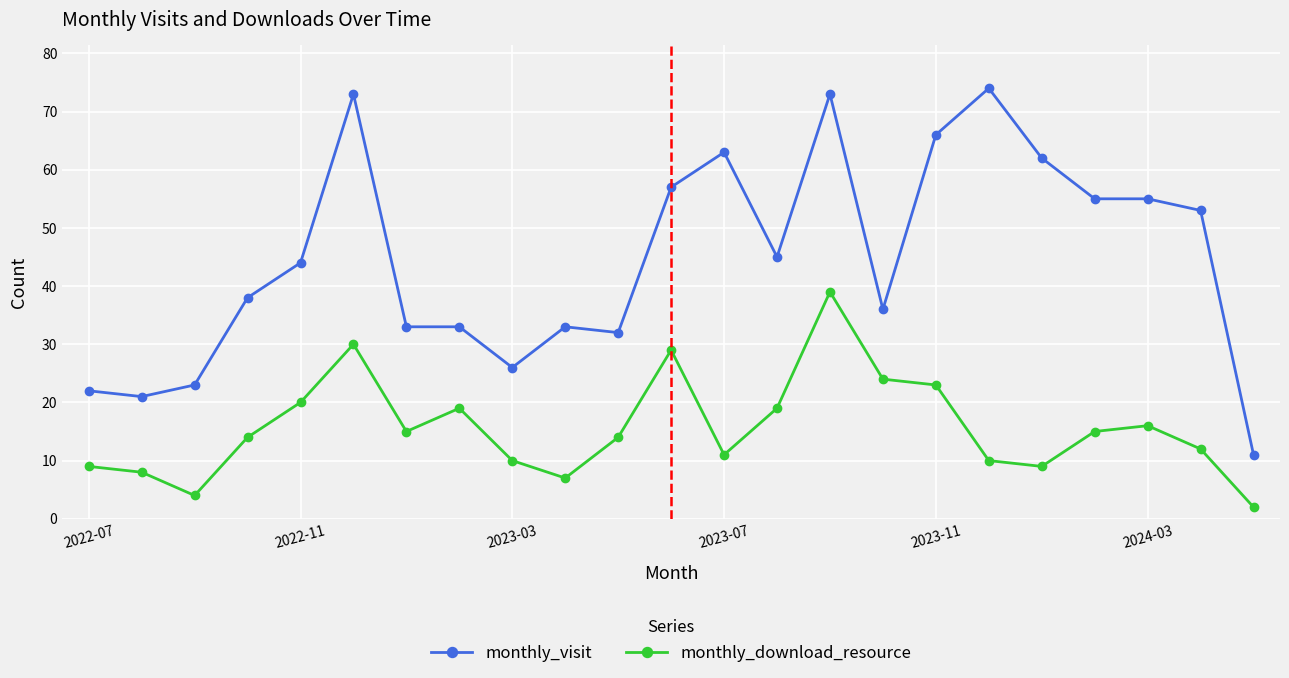

What is the maximum value shown in the chart?

74